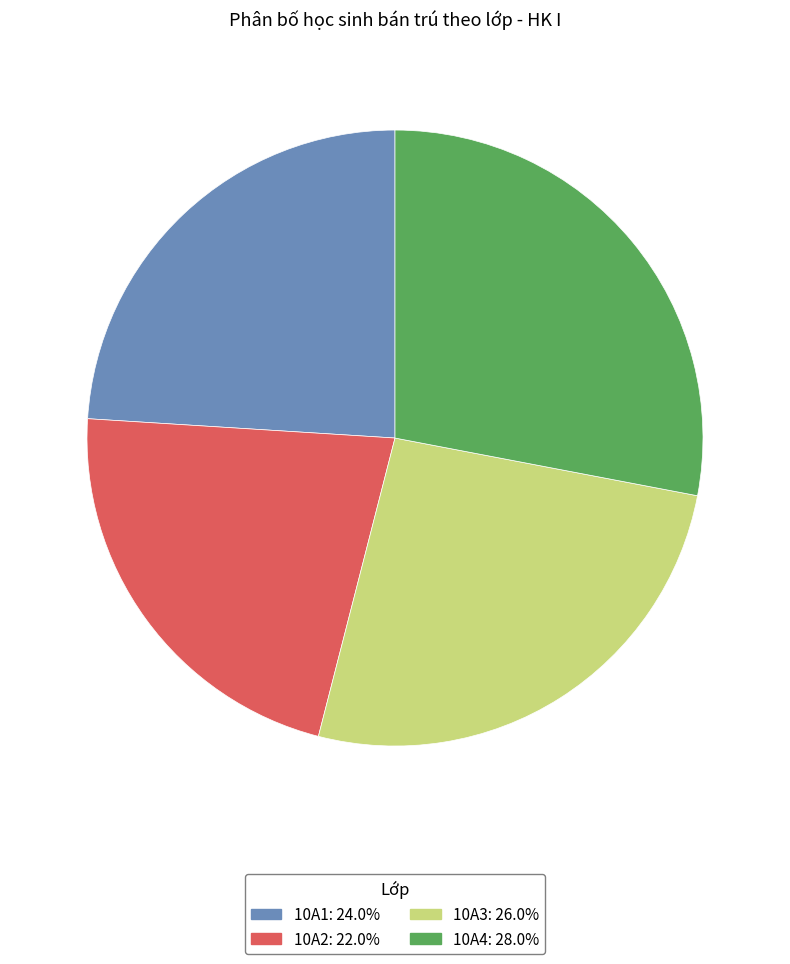

Which has a higher value, 10A1 or 10A4?

10A4